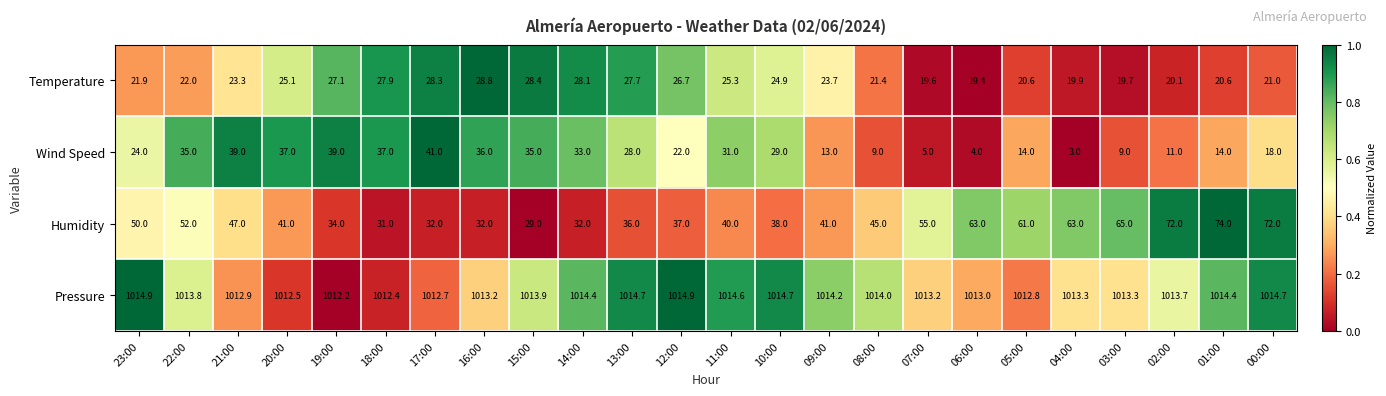

At which category is the sum across all series the highest?

00:00